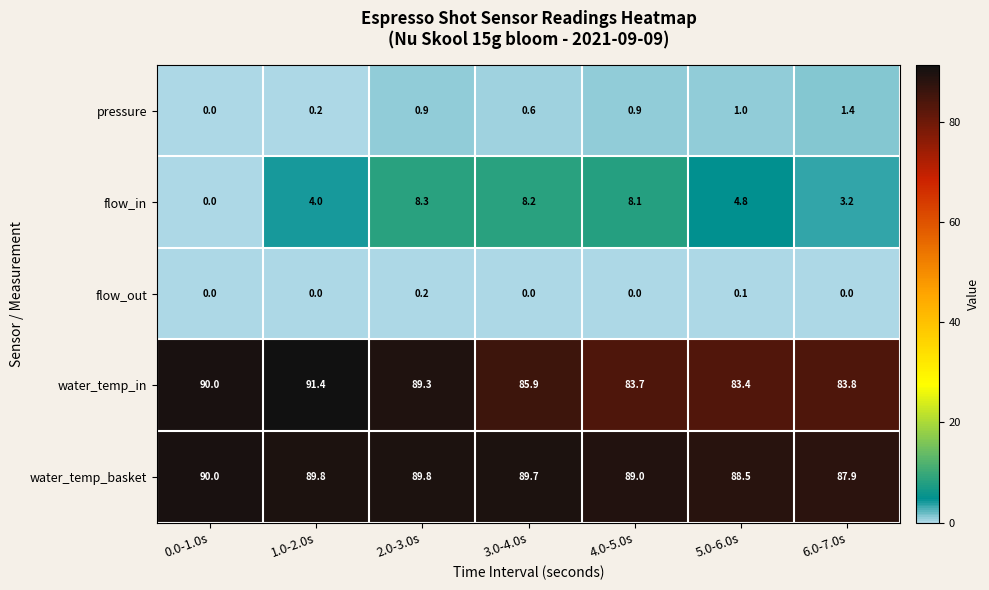

Is it true that flow_in equals 3.2 at 6.0-7.0s?

True